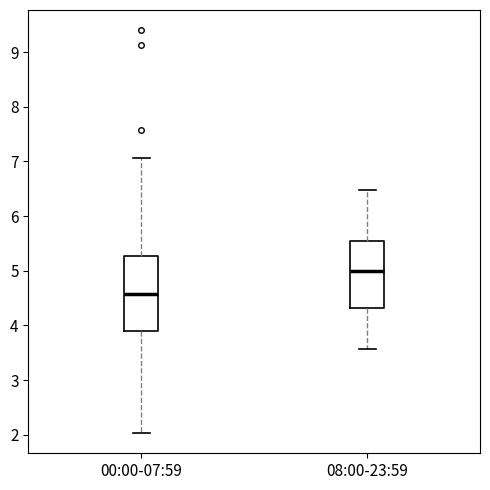

Which box is the tallest, from its lower edge to its upper edge?

00:00-07:59